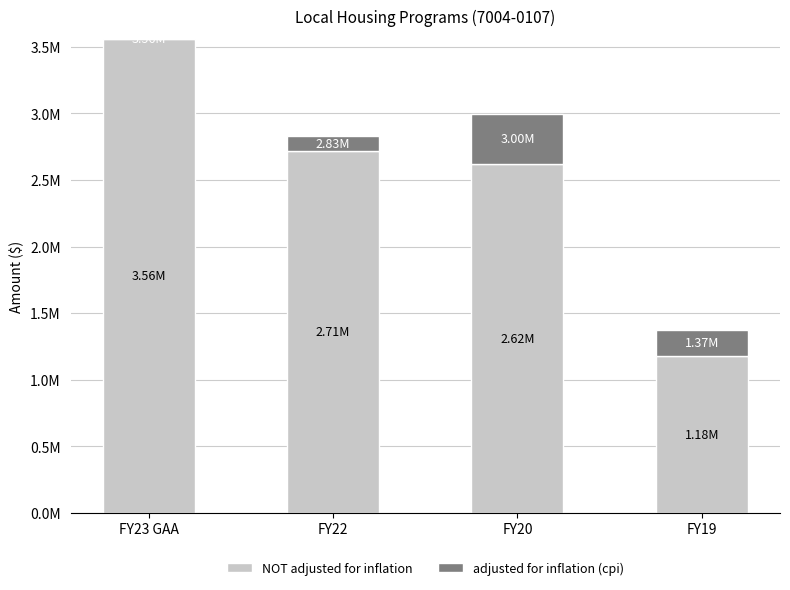

Which series has the widest spread of values?

NOT adjusted for inflation